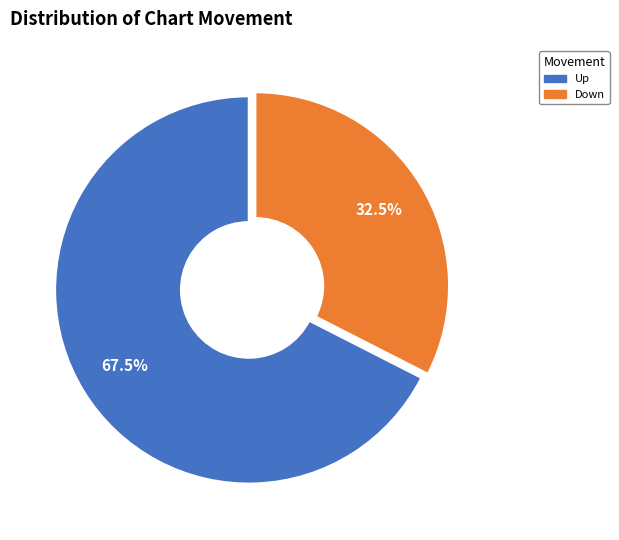

To the nearest percent, what is the average slice percentage?

50%